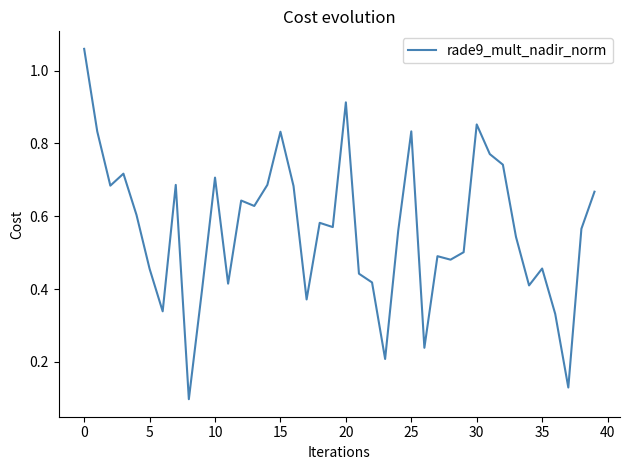

What is the difference between the maximum and minimum values?

1.0